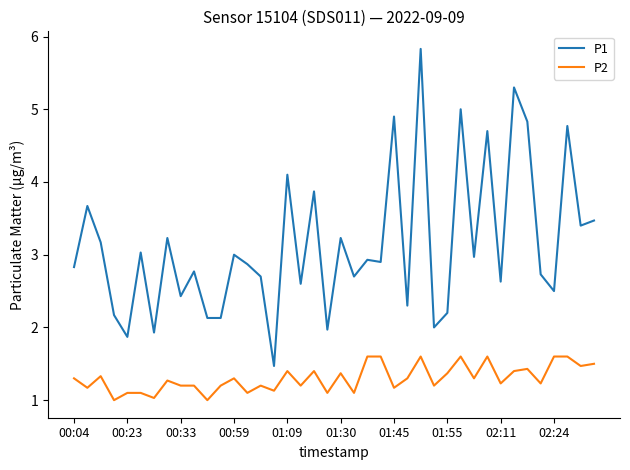

What is the sum of all P1 values?

125.2